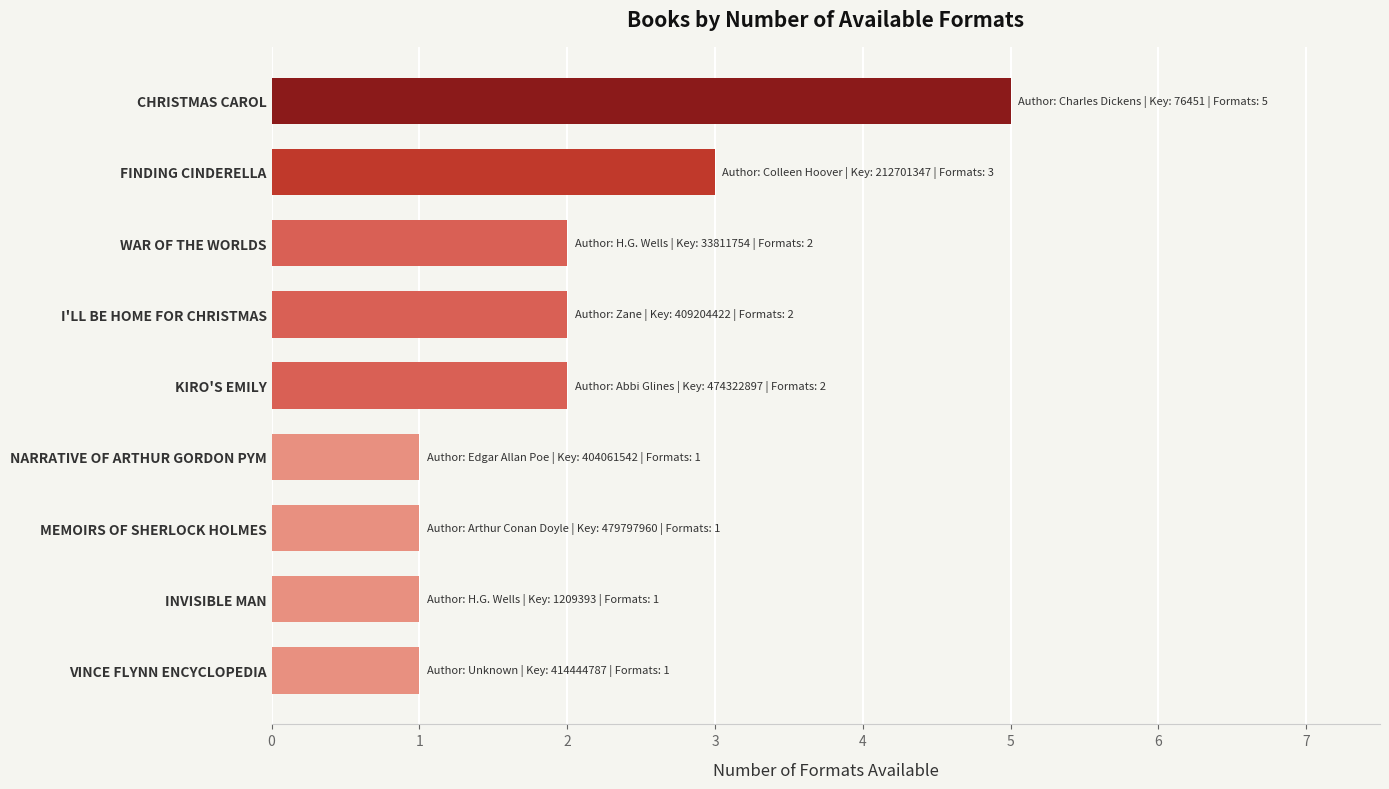

What is the greatest value displayed?

5